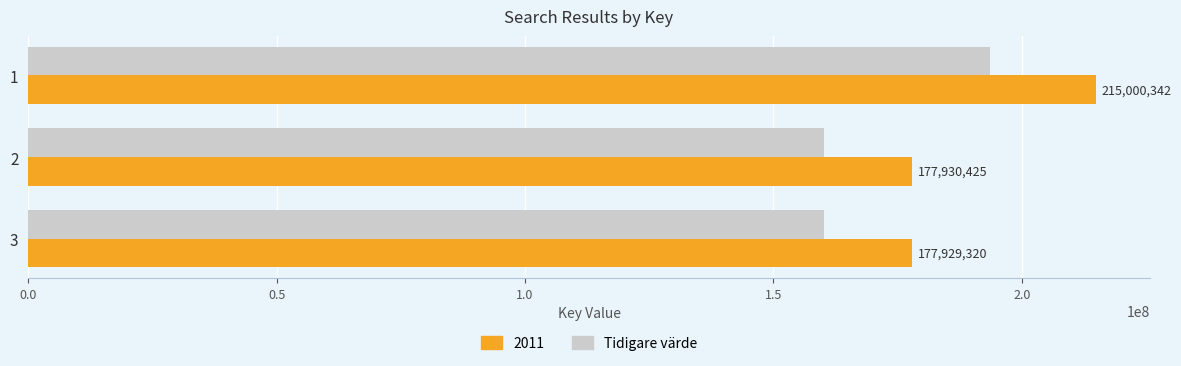

What is the greatest value displayed?

215000342.0